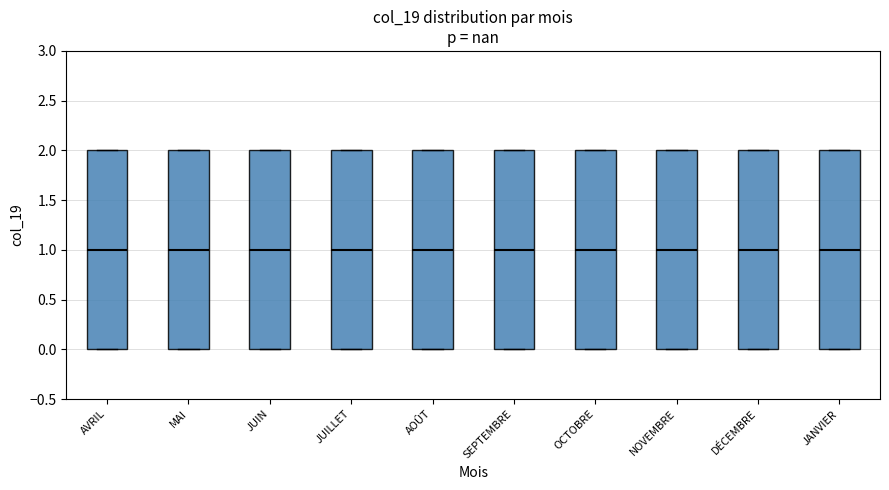

Where does the median line of the box for JANVIER sit on the y-axis? The values are not printed on the chart, so give them approximately, as read against the axis.

1